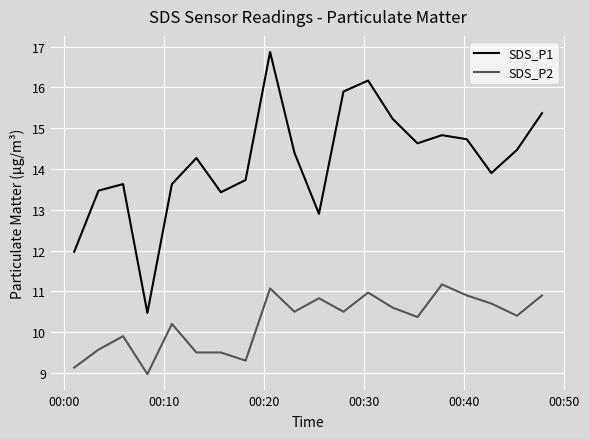

True or false: SDS_P1 and SDS_P2 cross at least once.

False